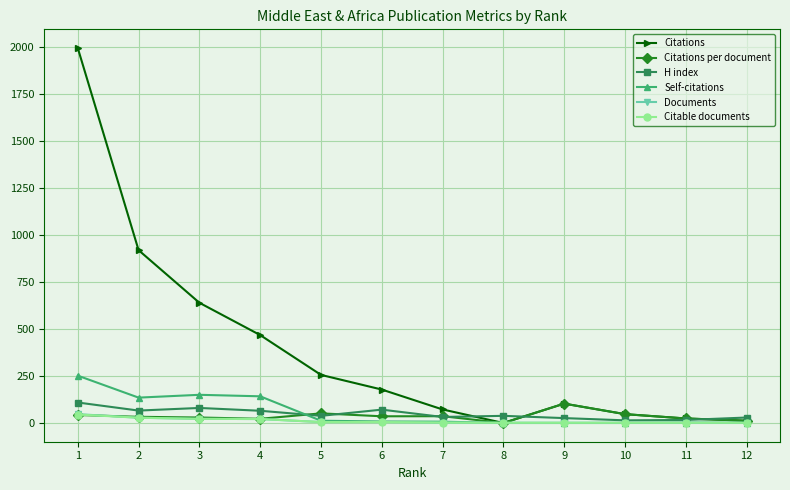

The Citations per document series shows 0.0 at 8. True or false?

True